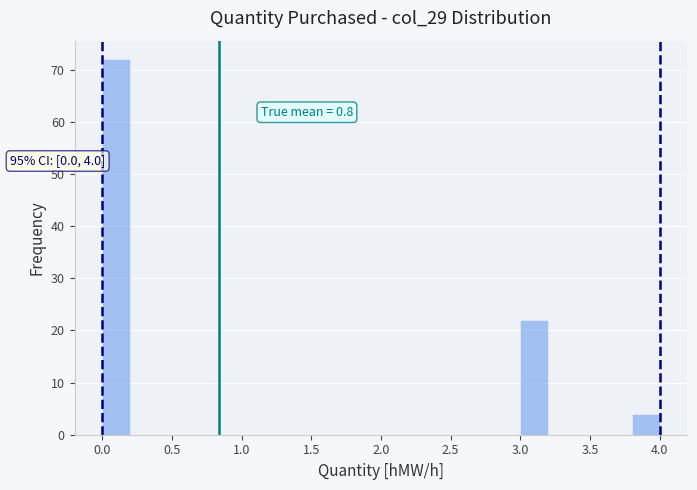

Which range on the x-axis has the tallest bar?

0.0 to 0.2